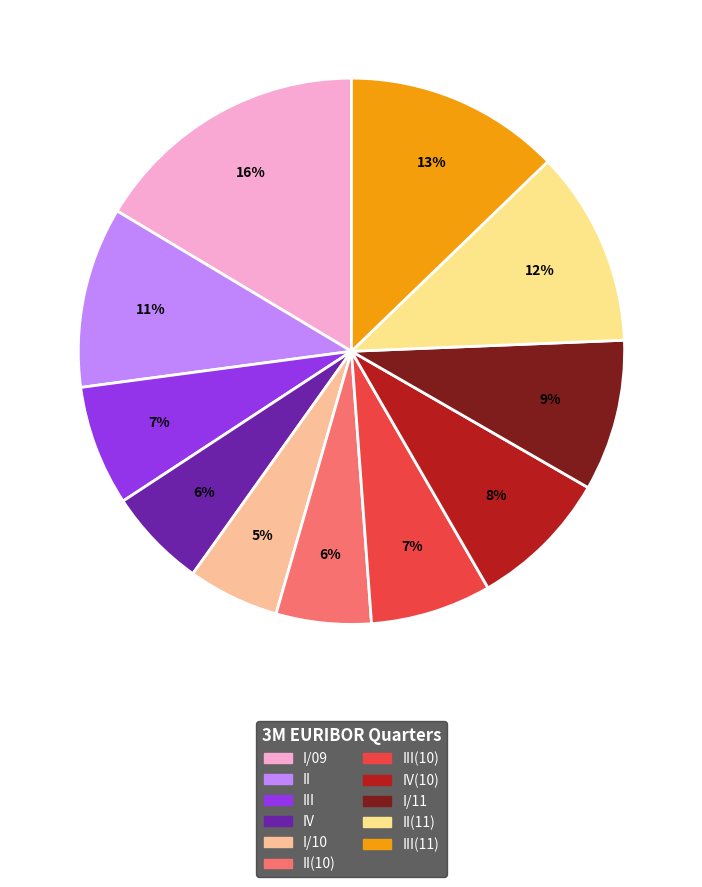

Is there a majority slice in this chart?

No